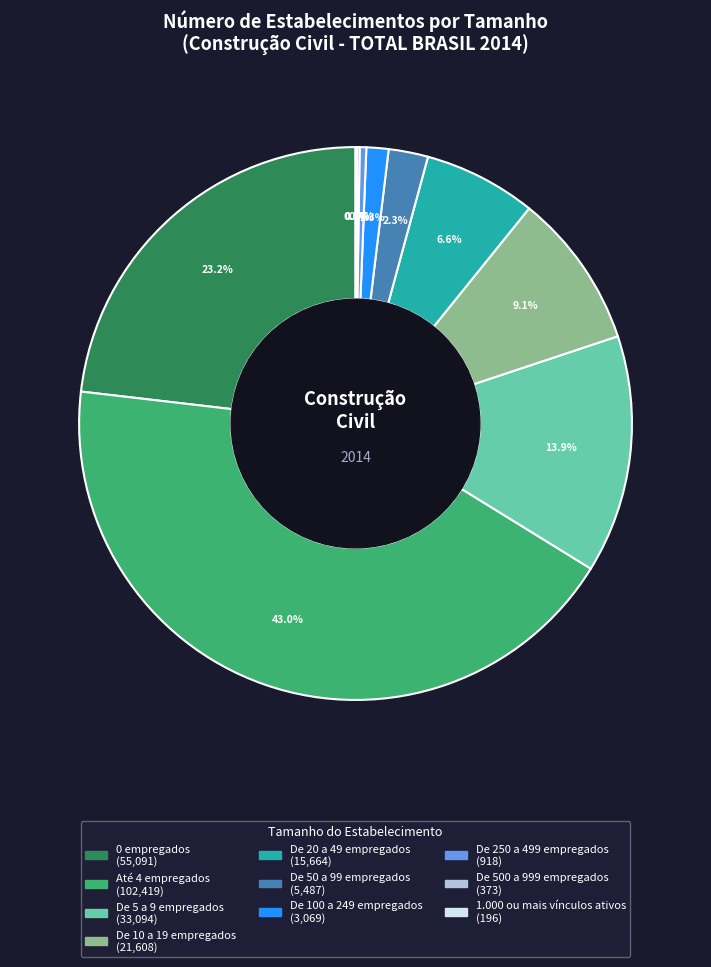

What is the largest slice in the pie chart?

Até 4 empregados